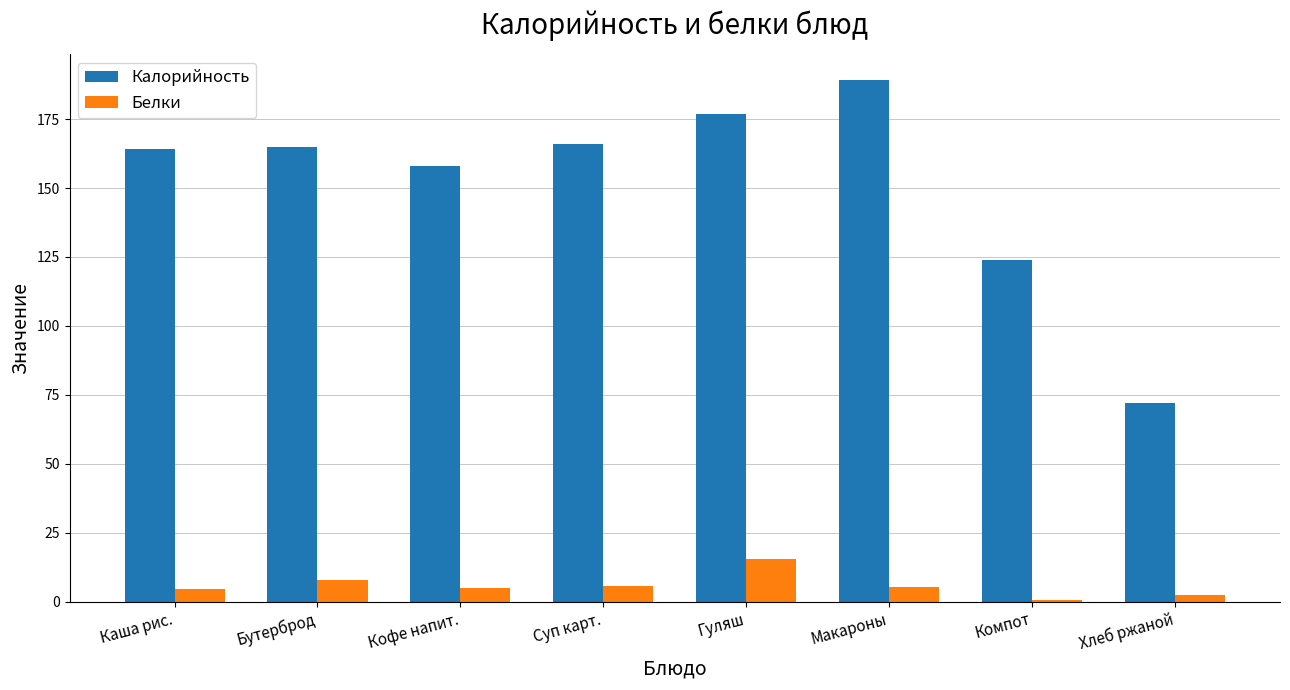

True or false: Калорийность has a value of 244.7 at Гуляш.

False